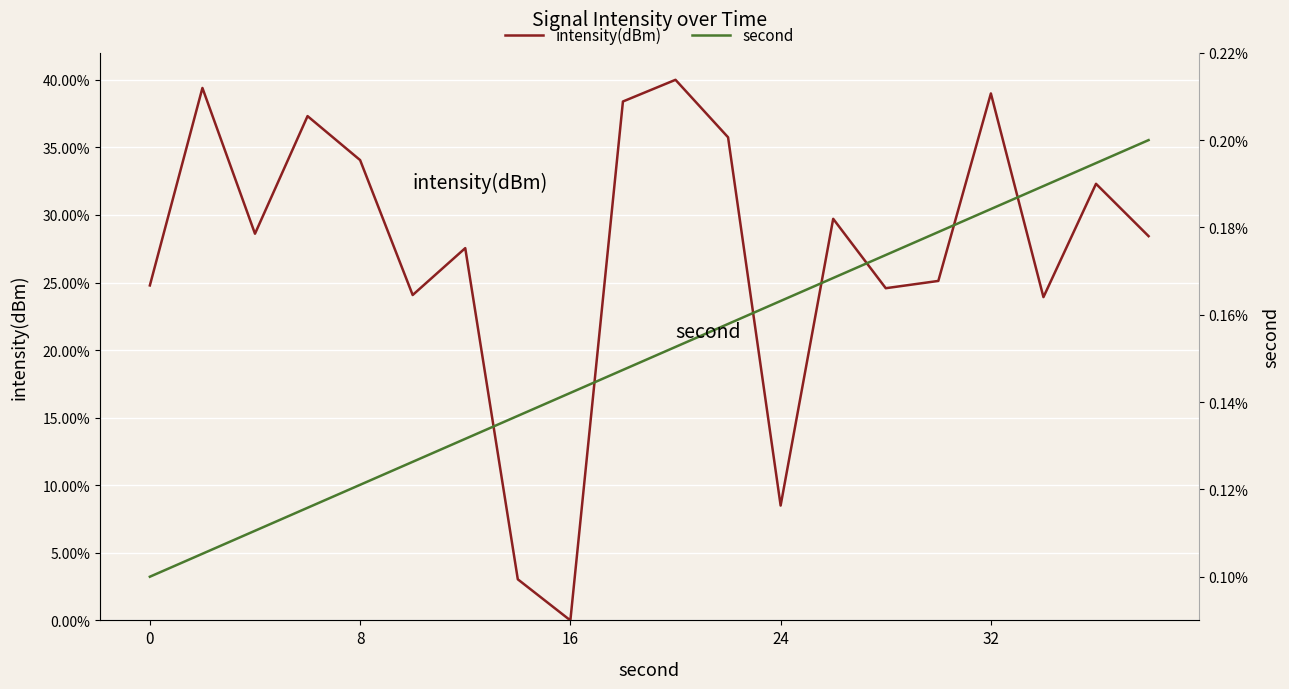

Is it true that intensity(dBm) equals -21.4 at 16?

False